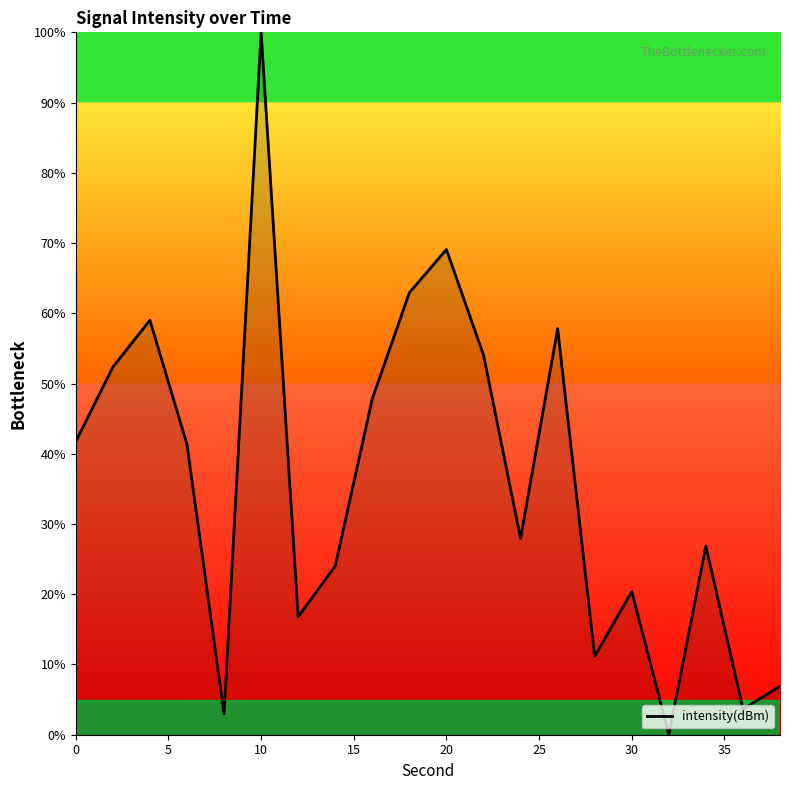

What is the maximum value shown in the chart?

100.0